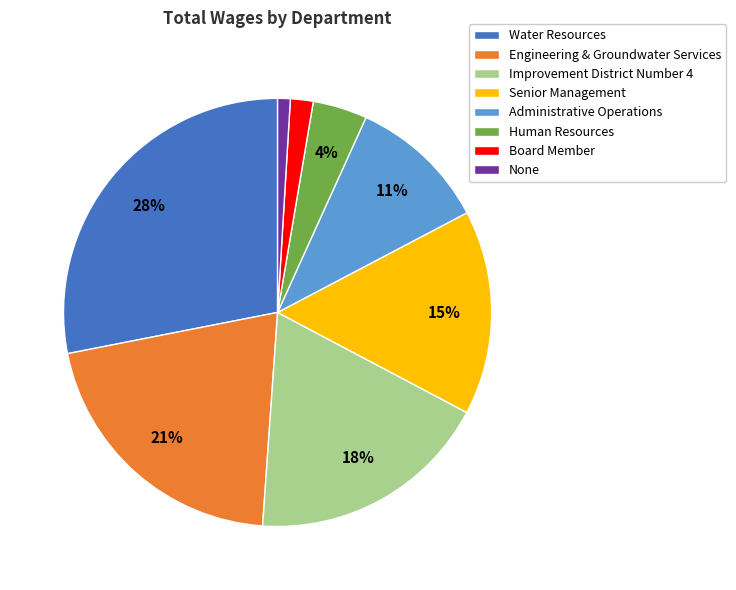

What is the smallest slice in the pie chart?

None